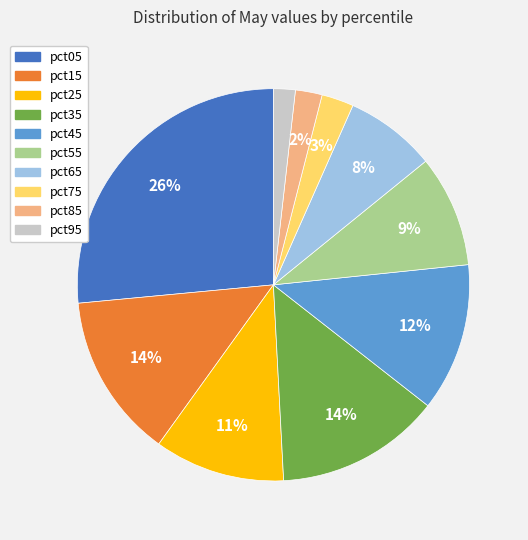

Is the sum of pct75 and pct65 greater than half?

No